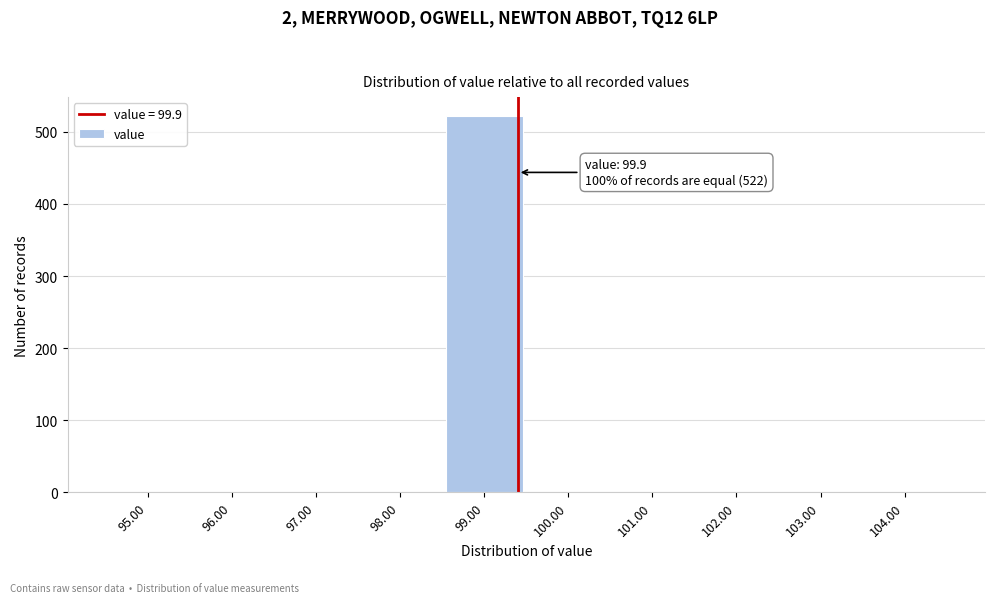

Reading right to left, extract all data points from this chart.

104.00=0	103.00=0	102.00=0	101.00=0	100.00=0	99.00=522	98.00=0	97.00=0	96.00=0	95.00=0